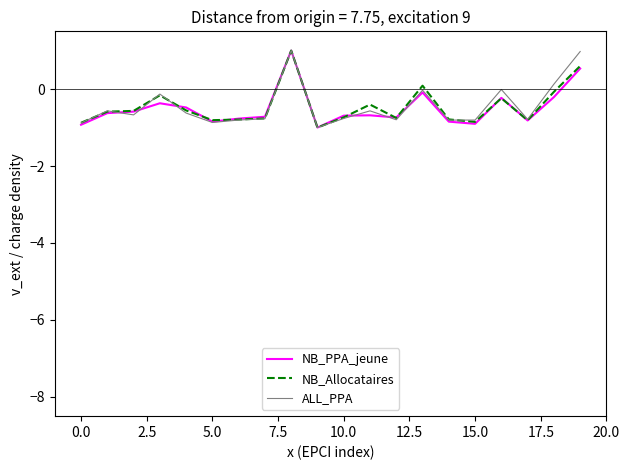

What is the smallest value displayed?

-1.0